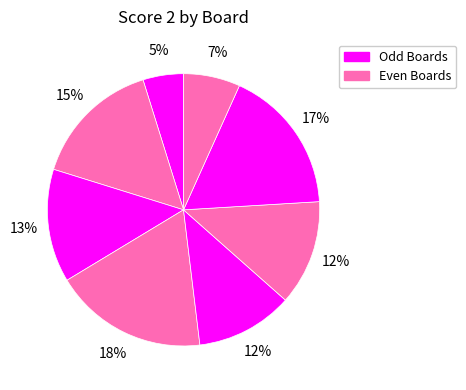

Count the number of slices in the pie.

8